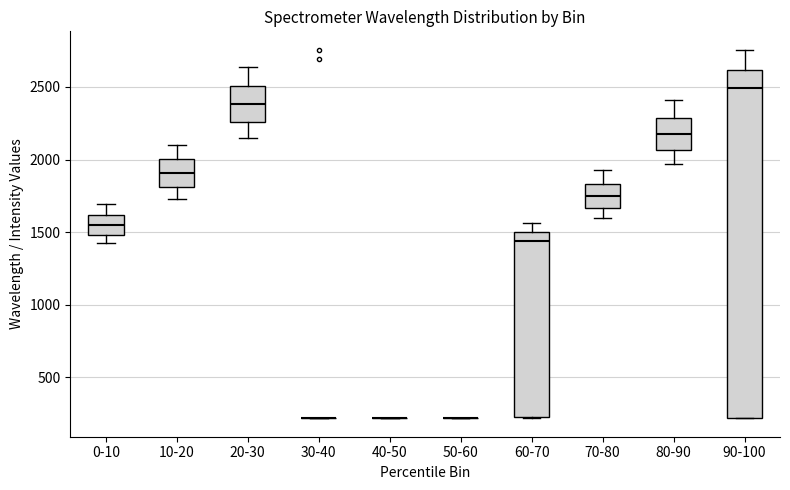

Where does the median line of the box for 80-90 sit on the y-axis? The values are not printed on the chart, so give them approximately, as read against the axis.

2150